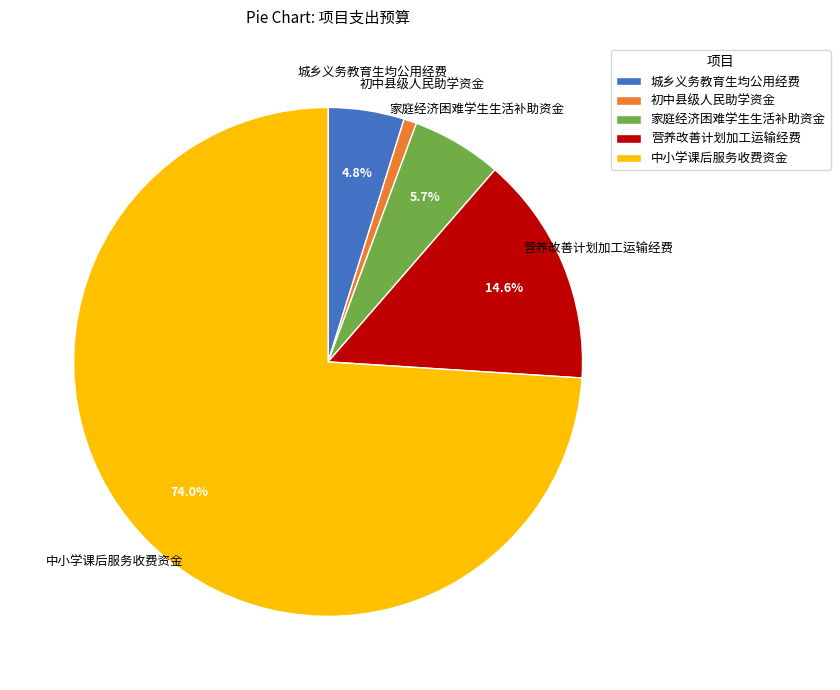

Rank the categories by value from highest to lowest.

中小学课后服务收费资金, 营养改善计划加工运输经费, 家庭经济困难学生生活补助资金, 城乡义务教育生均公用经费, 初中县级人民助学资金